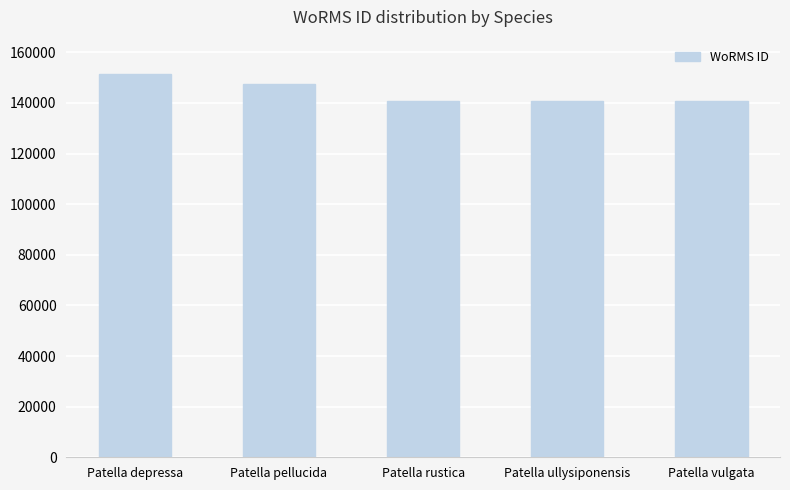

Which label corresponds to the largest value in the chart?

Patella depressa